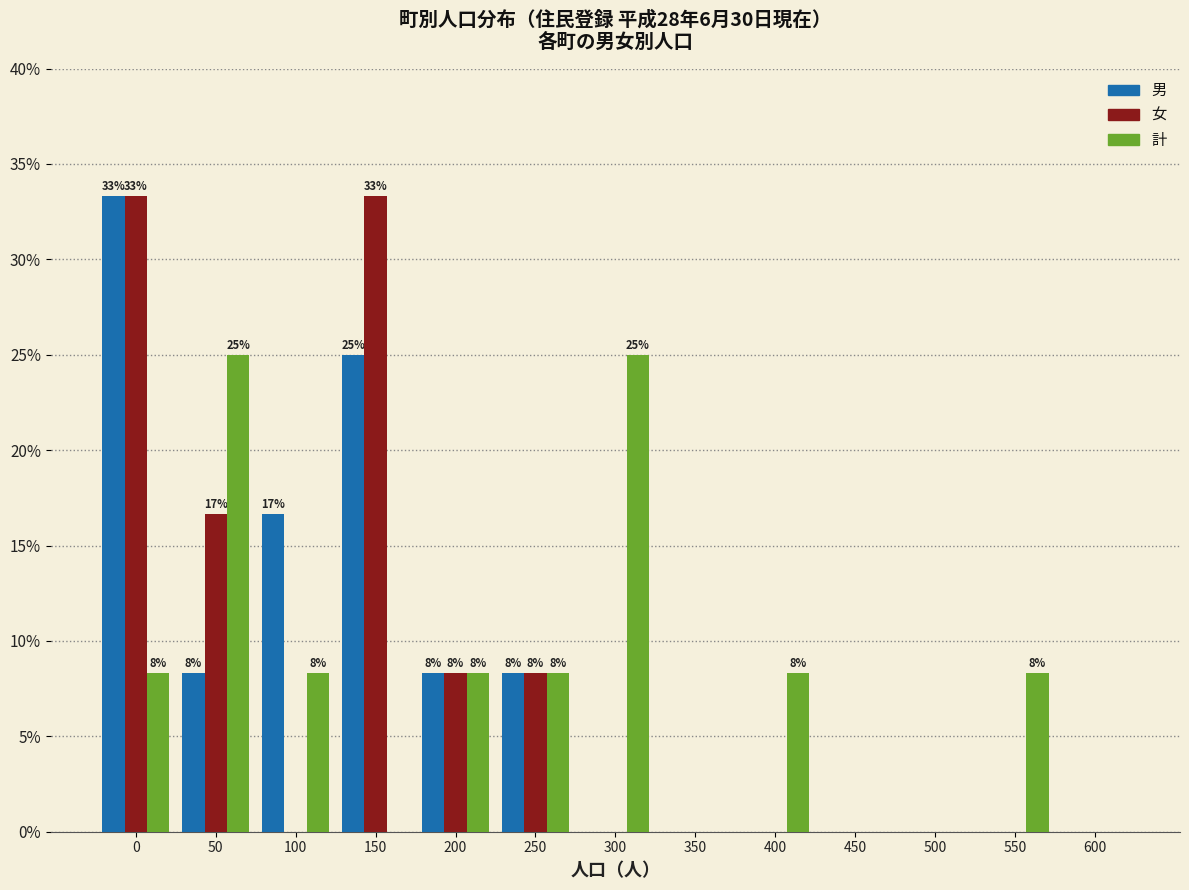

True or false: 女 has a value of 0.0 at 400.

True